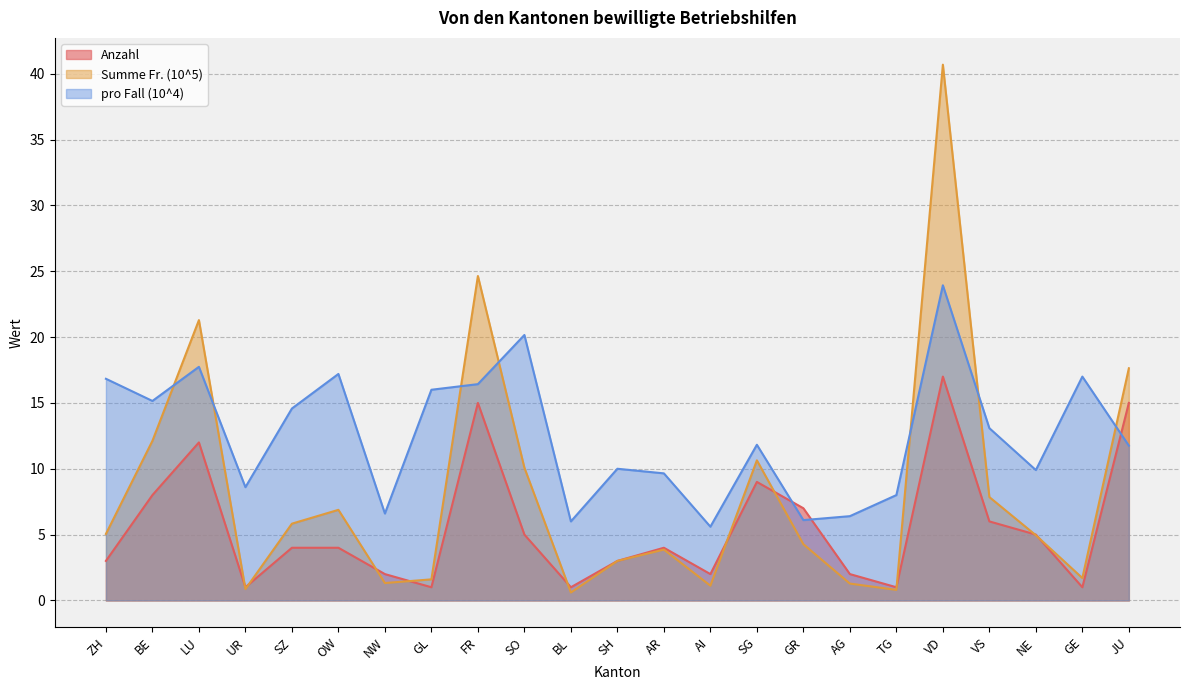

How many distinct data groups are displayed?

3